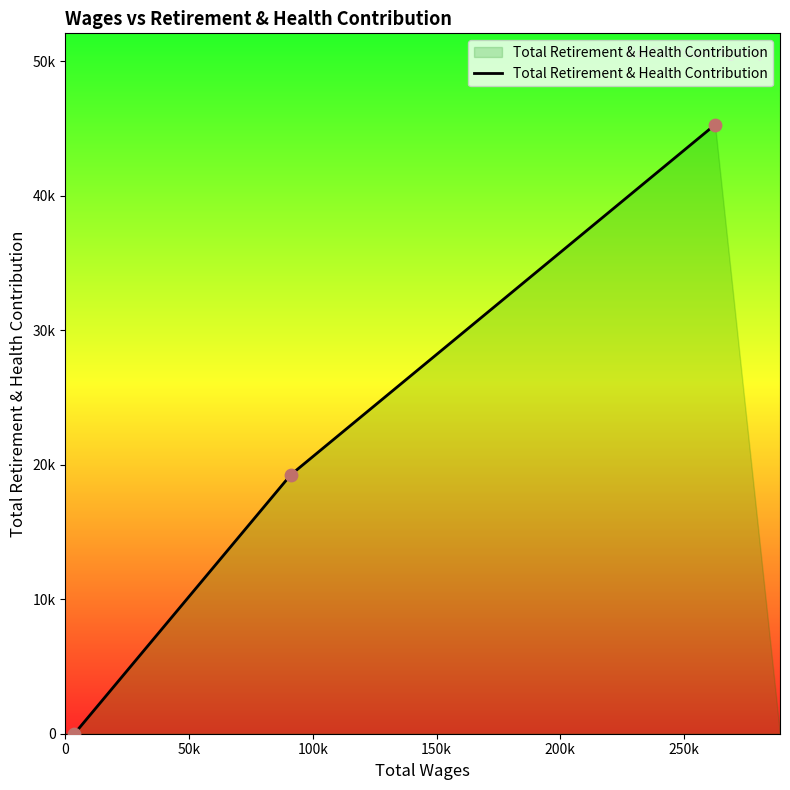

Is this an area chart (filled region under the line)?

Yes